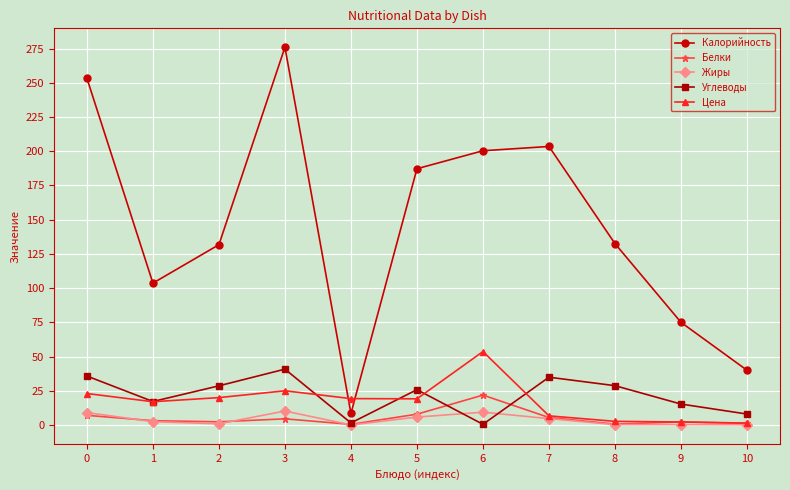

Between 4 and 7, which series saw the biggest shift?

Калорийность